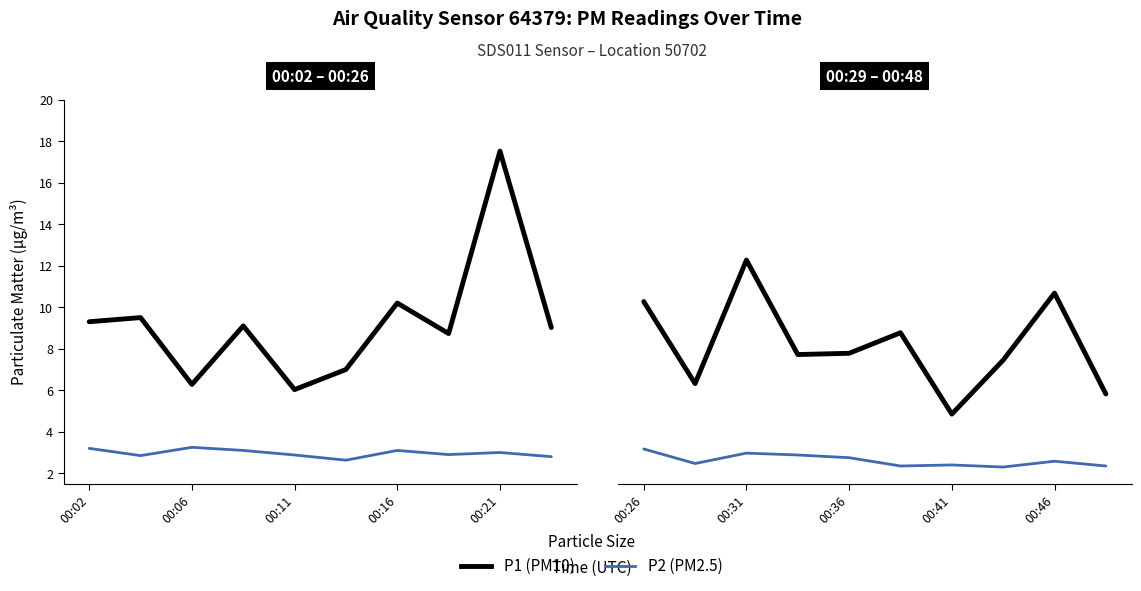

Is the value of P2 at 00:02 greater than the value of P1 at 7?

No